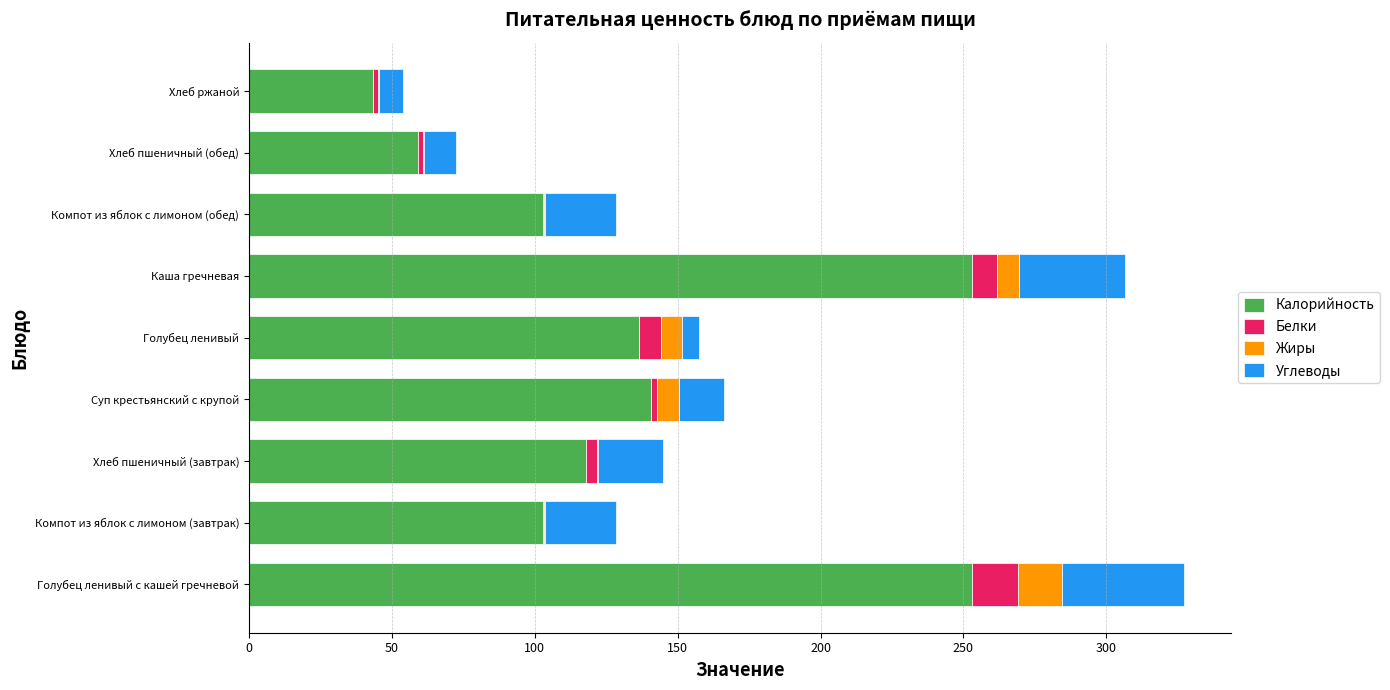

True or false: Калорийность has a value of 65.8 at Хлеб ржаной.

False